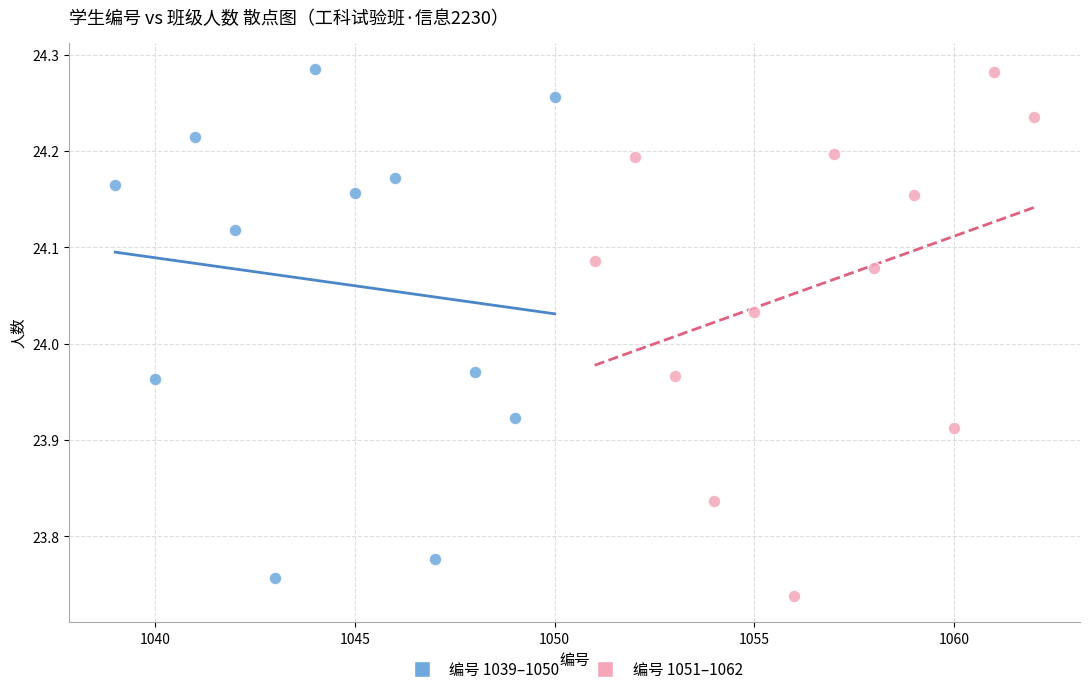

What are all the series names shown in the legend?

编号 1039–1050, 编号 1051–1062